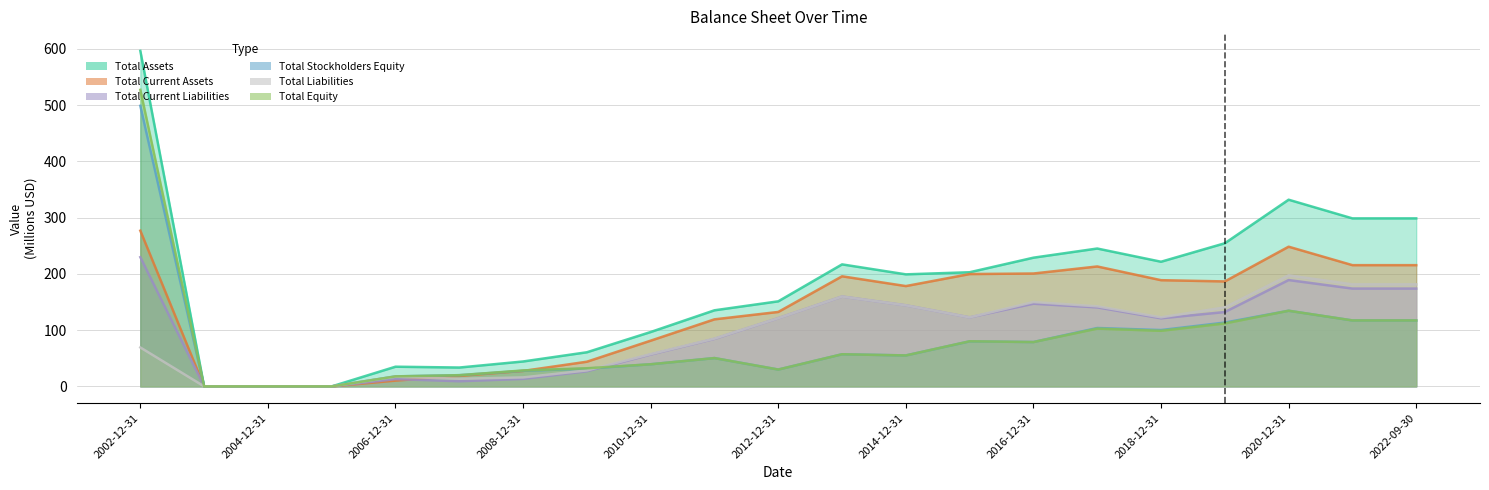

Reading left to right, what are all the values shown in this chart?

Total Assets: 2002-12-31=596.2	2003-12-31=0.0	2004-12-31=0.0	2005-12-31=0.0	2006-12-31=35.0	2007-12-31=33.5	2008-12-31=44.3	2009-12-31=60.7	2010-12-31=96.6	2011-12-31=135.2	2012-12-31=151.2	2013-12-31=216.8	2014-12-31=199.1	2015-12-31=202.8	2016-12-31=228.7	2017-12-31=245.0	2018-12-31=221.5	2019-12-31=254.4	2020-12-31=331.7	2021-12-31=298.6	2022-09-30=298.6
Total Current Assets: 2002-12-31=276.7	2003-12-31=0.0	2004-12-31=0.0	2005-12-31=0.0	2006-12-31=10.2	2007-12-31=18.6	2008-12-31=27.5	2009-12-31=43.9	2010-12-31=81.2	2011-12-31=119.2	2012-12-31=132.3	2013-12-31=195.6	2014-12-31=178.3	2015-12-31=199.6	2016-12-31=200.6	2017-12-31=213.1	2018-12-31=188.7	2019-12-31=186.5	2020-12-31=248.2	2021-12-31=215.4	2022-09-30=215.4
Total Current Liabilities: 2002-12-31=229.6	2003-12-31=0.1	2004-12-31=0.1	2005-12-31=0.1	2006-12-31=13.0	2007-12-31=9.1	2008-12-31=13.3	2009-12-31=26.8	2010-12-31=56.7	2011-12-31=84.5	2012-12-31=121.2	2013-12-31=159.7	2014-12-31=144.1	2015-12-31=122.7	2016-12-31=146.9	2017-12-31=140.4	2018-12-31=121.0	2019-12-31=132.1	2020-12-31=189.0	2021-12-31=173.8	2022-09-30=173.8
Total Stockholders Equity: 2002-12-31=498.6	2003-12-31=0.0	2004-12-31=0.0	2005-12-31=0.0	2006-12-31=17.8	2007-12-31=19.9	2008-12-31=27.8	2009-12-31=31.6	2010-12-31=39.3	2011-12-31=50.3	2012-12-31=30.0	2013-12-31=57.1	2014-12-31=55.0	2015-12-31=80.1	2016-12-31=78.9	2017-12-31=103.8	2018-12-31=100.1	2019-12-31=113.4	2020-12-31=134.4	2021-12-31=117.2	2022-09-30=117.2
Total Liabilities: 2002-12-31=69.2	2003-12-31=0.1	2004-12-31=0.1	2005-12-31=0.1	2006-12-31=17.2	2007-12-31=13.6	2008-12-31=16.0	2009-12-31=28.4	2010-12-31=57.3	2011-12-31=84.9	2012-12-31=121.2	2013-12-31=159.7	2014-12-31=144.1	2015-12-31=122.7	2016-12-31=149.9	2017-12-31=142.3	2018-12-31=122.7	2019-12-31=140.4	2020-12-31=197.3	2021-12-31=181.4	2022-09-30=181.4
Total Equity: 2002-12-31=527.0	2003-12-31=0.0	2004-12-31=0.0	2005-12-31=0.0	2006-12-31=17.8	2007-12-31=19.9	2008-12-31=28.3	2009-12-31=32.2	2010-12-31=39.3	2011-12-31=50.3	2012-12-31=30.0	2013-12-31=57.1	2014-12-31=55.0	2015-12-31=80.2	2016-12-31=78.8	2017-12-31=102.7	2018-12-31=98.8	2019-12-31=111.9	2020-12-31=134.4	2021-12-31=117.2	2022-09-30=117.2